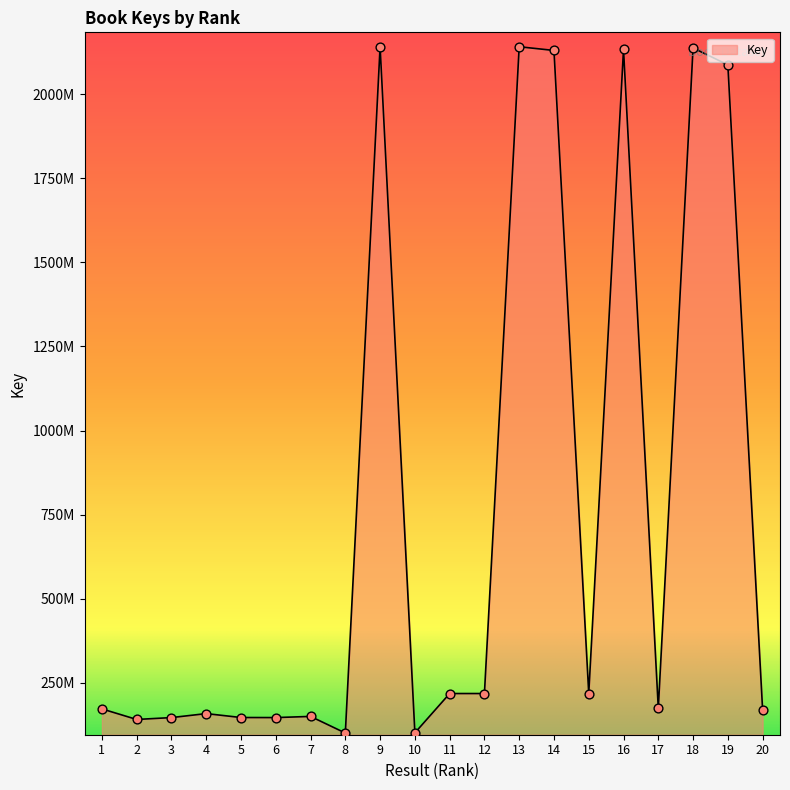

Which has a higher value, 13 or 17?

13